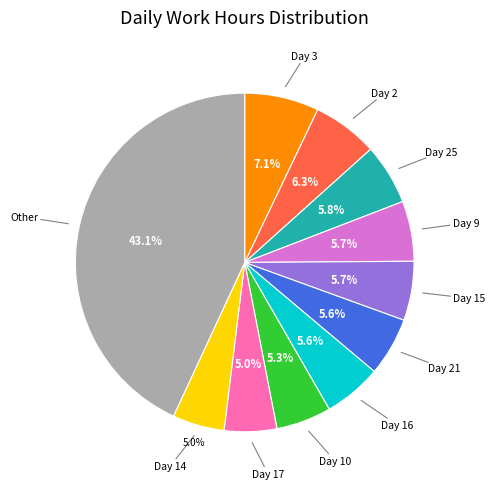

Is there a majority slice in this chart?

No